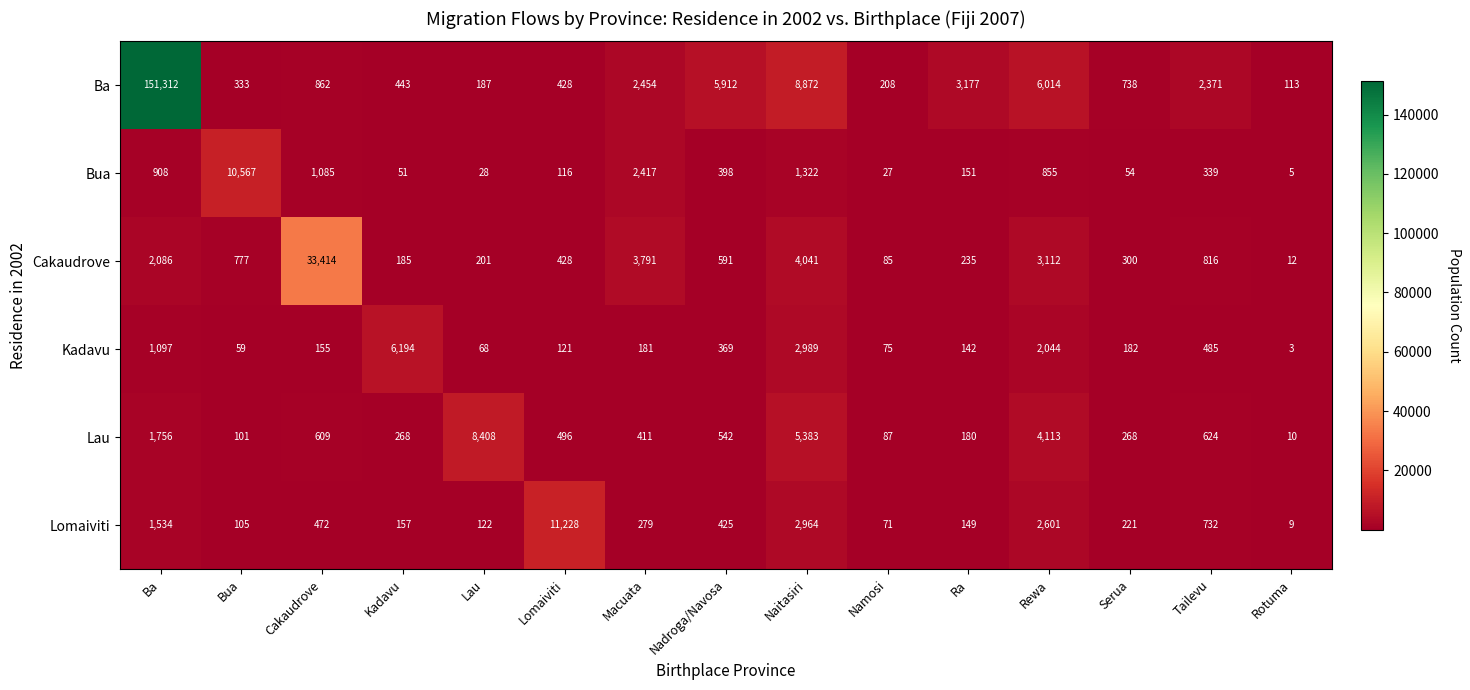

Between Nadroga/Navosa and Namosi, which series saw the biggest shift?

Ba